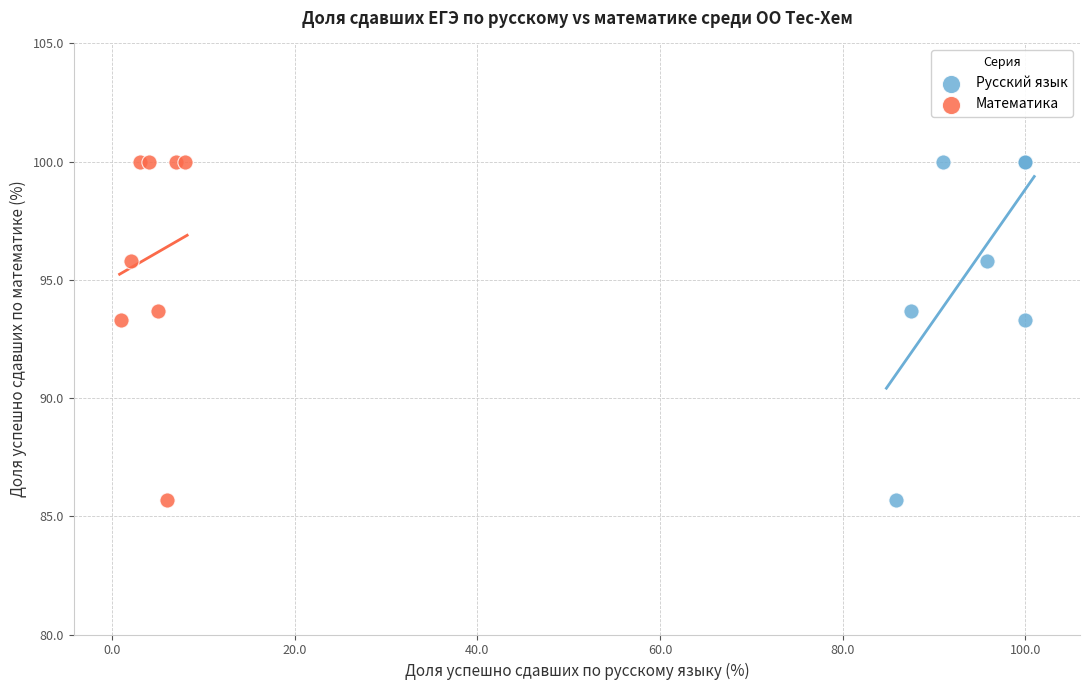

What are all the series names shown in the legend?

Русский язык, Математика